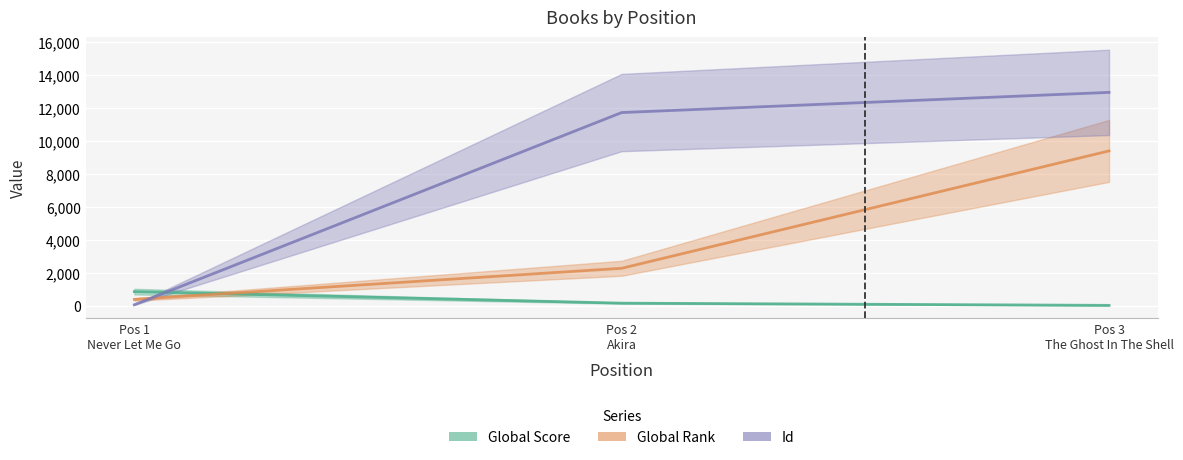

Does the chart display data point markers on the line(s)?

No